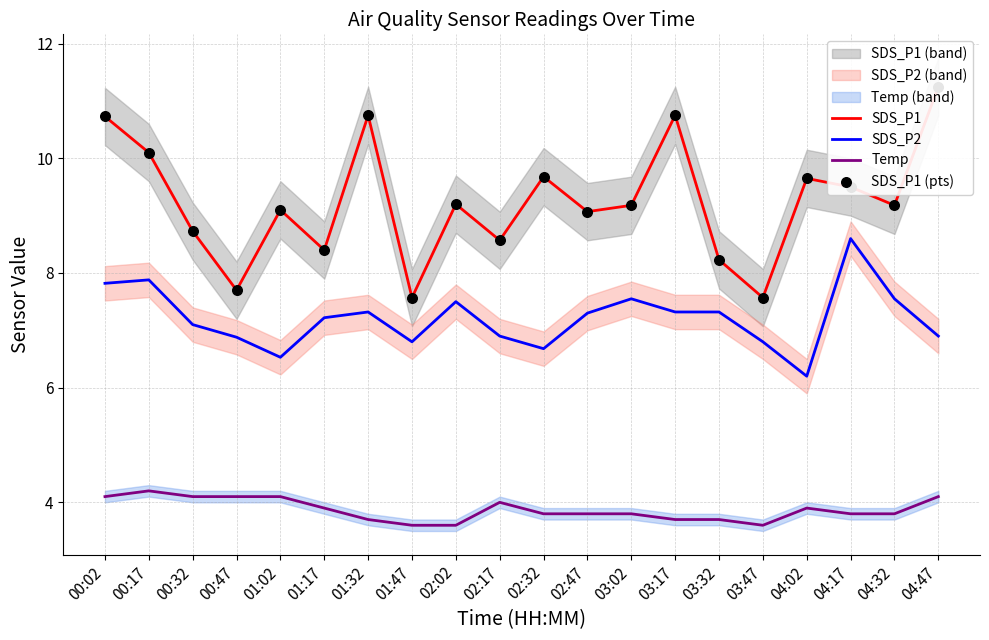

What are all the series names shown in the legend?

SDS_P1, SDS_P2, Temp, SDS_P1 (pts)